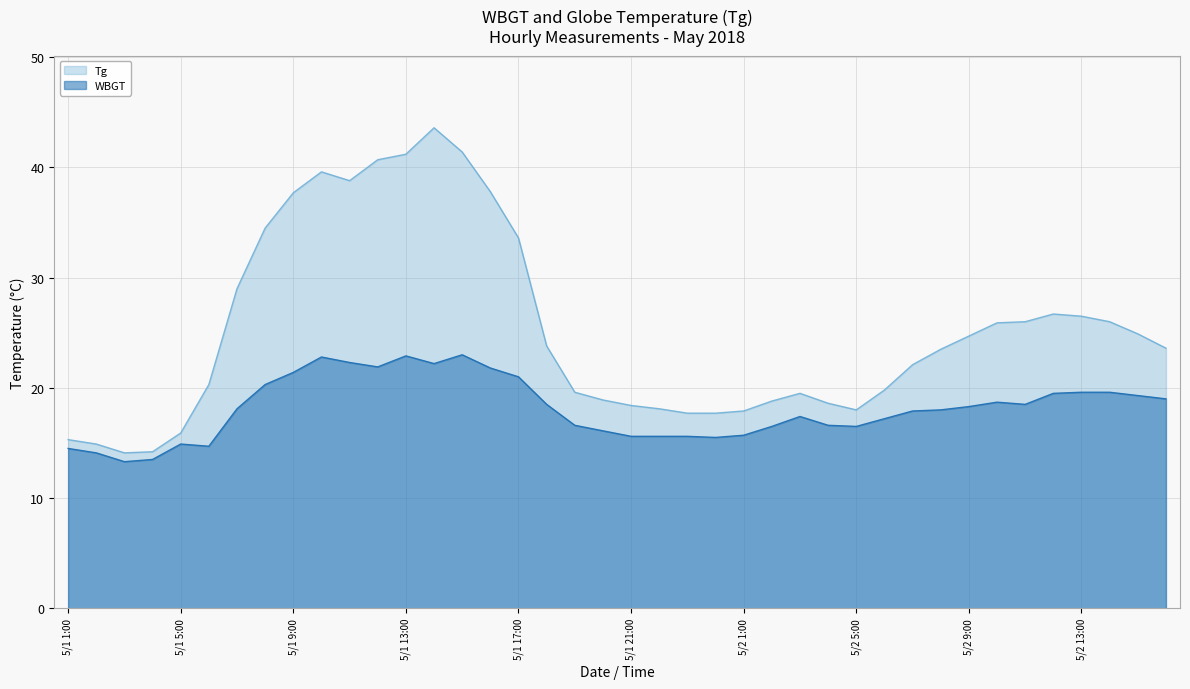

Where is the first local minimum for WBGT?

5/1 3:00